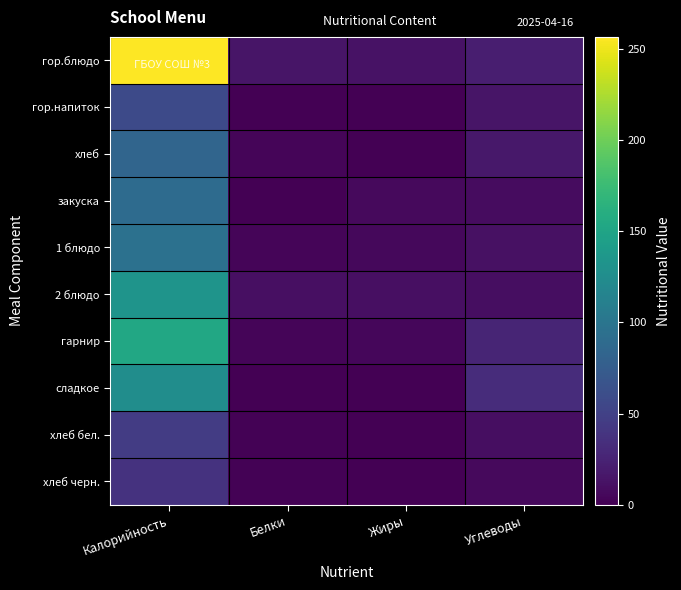

What is the spread (max minus min) of values at Углеводы?

25.7